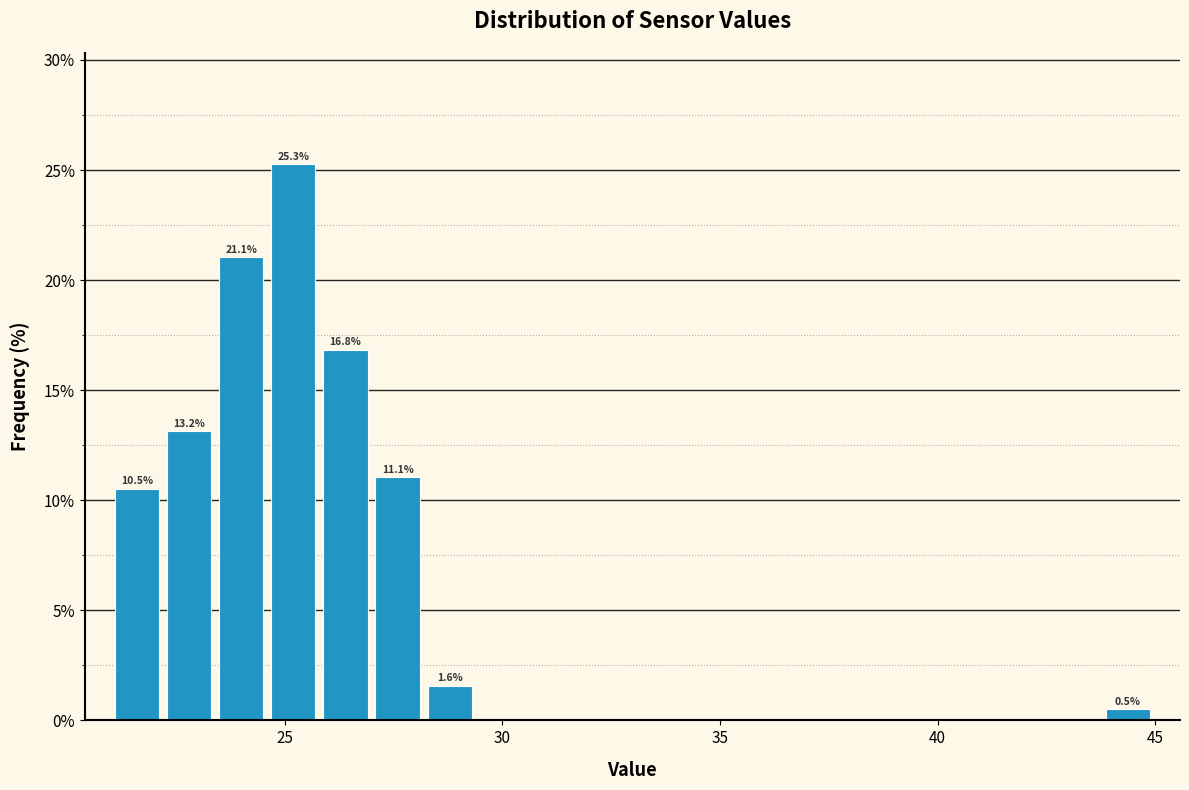

Around what value on the x-axis is the tallest bar? Give the approximate position of its centre, as read against the axis.

25.0